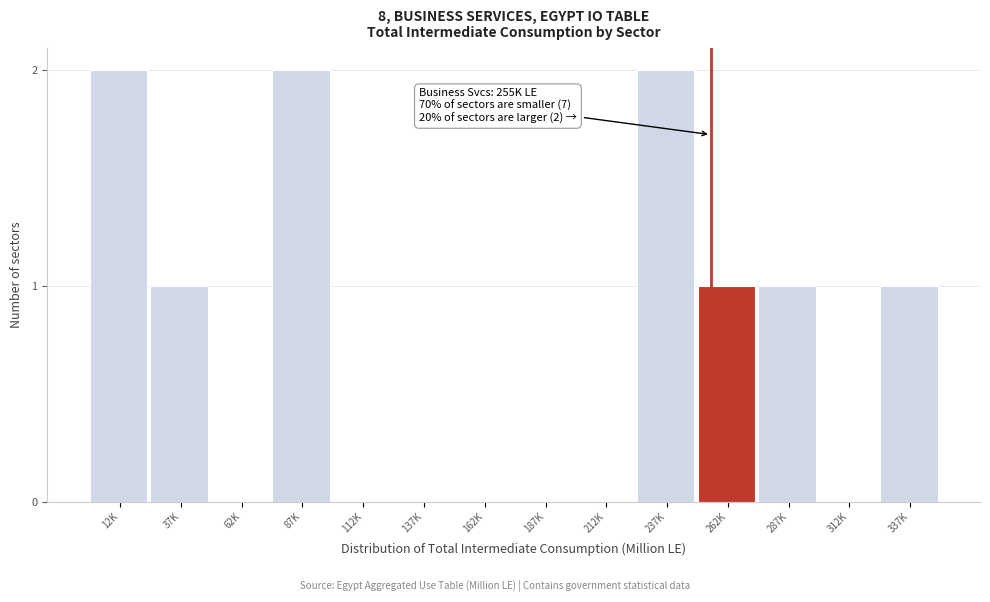

Reading left to right, transcribe all the data shown in this chart.

12K=2	37K=1	62K=0	87K=2	112K=0	137K=0	162K=0	187K=0	212K=0	237K=2	262K=1	287K=1	312K=0	337K=1